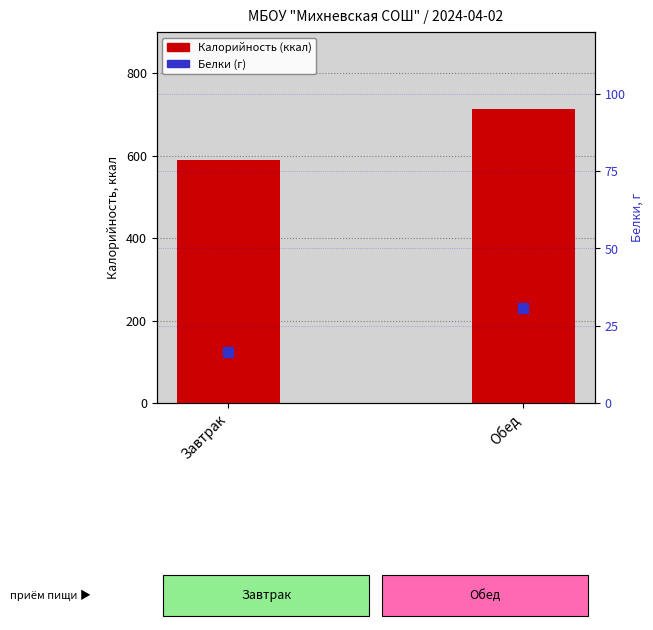

Which series has the largest Y range (max minus min)?

Калорийность (ккал)